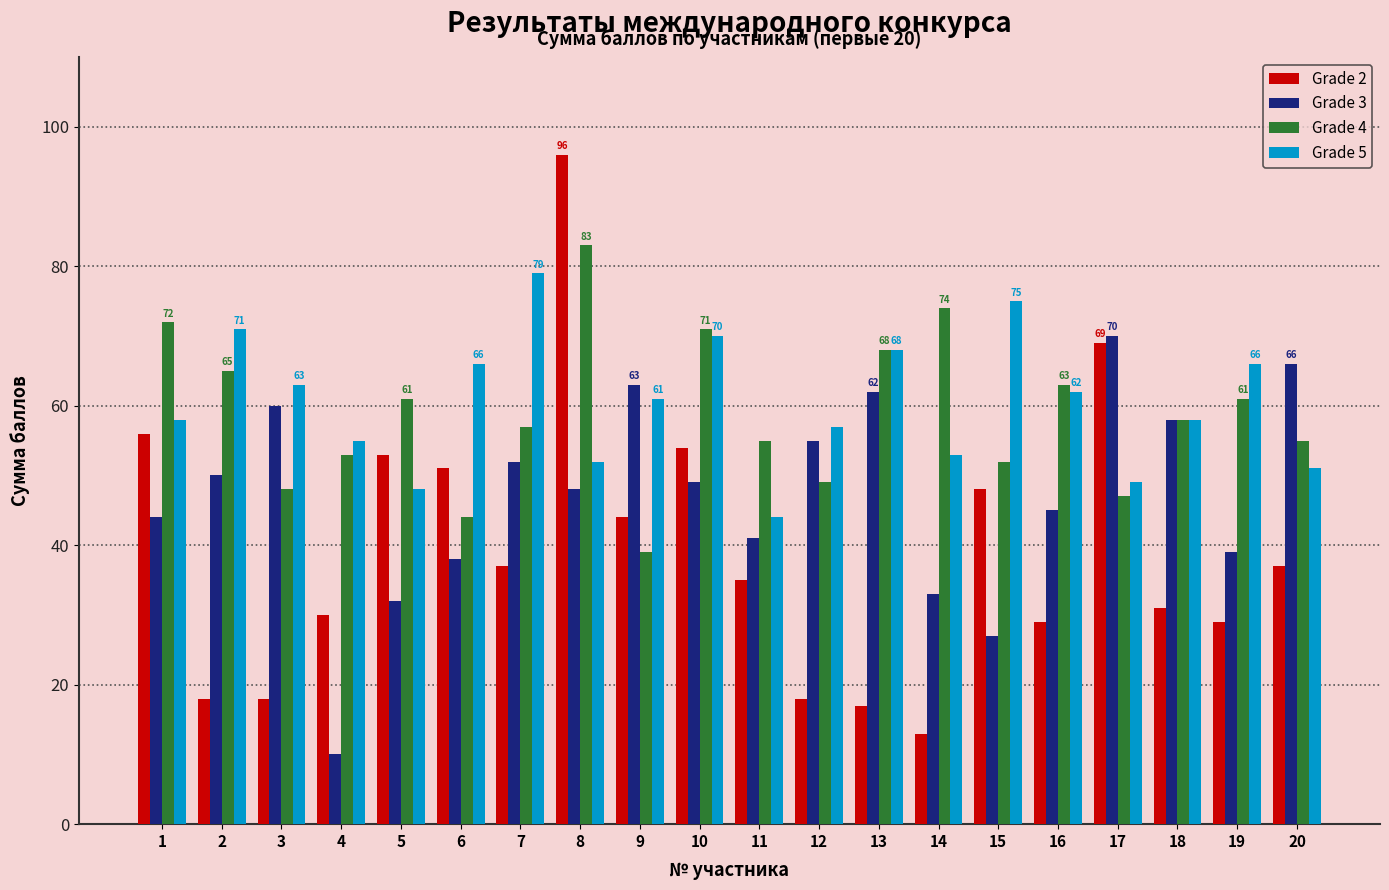

What are all the series names shown in the legend?

Grade 2, Grade 3, Grade 4, Grade 5